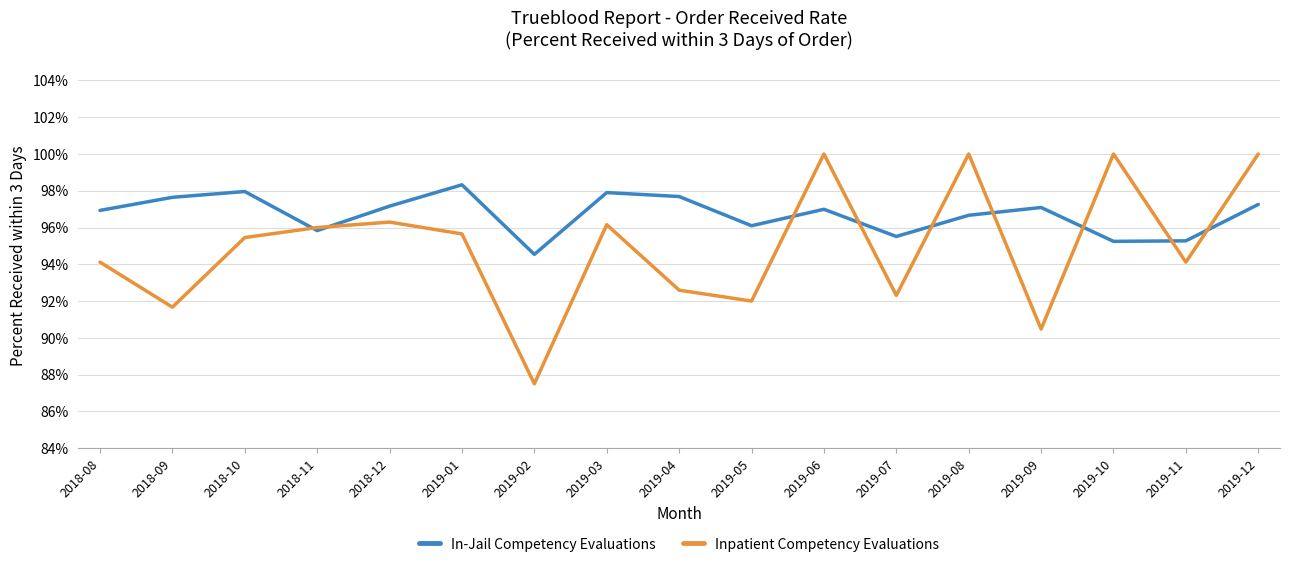

What are all the series names shown in the legend?

In-Jail Competency Evaluations, Inpatient Competency Evaluations